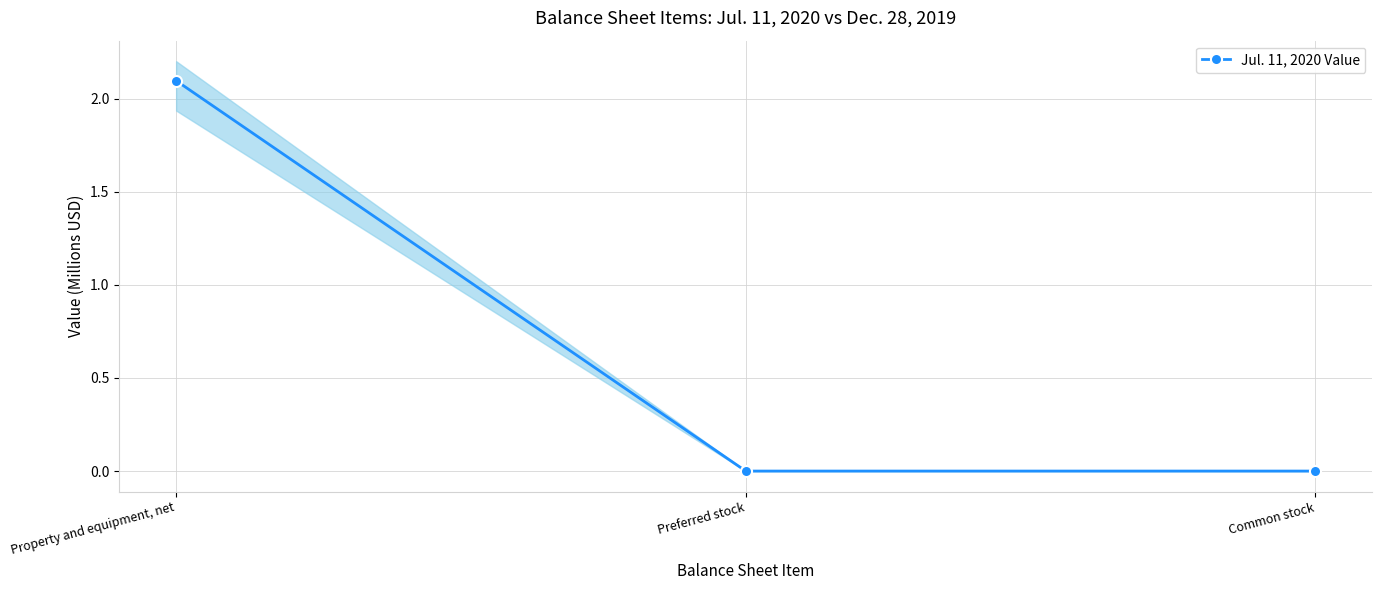

List the labels in order of value, smallest first.

Preferred stock, Common stock, Property and equipment, net